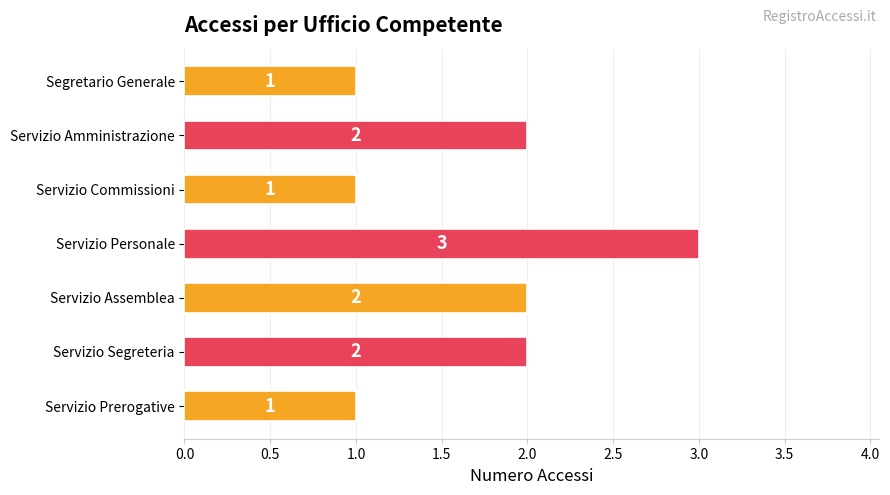

What is the change in value from Servizio Prerogative to Servizio Segreteria?

+1